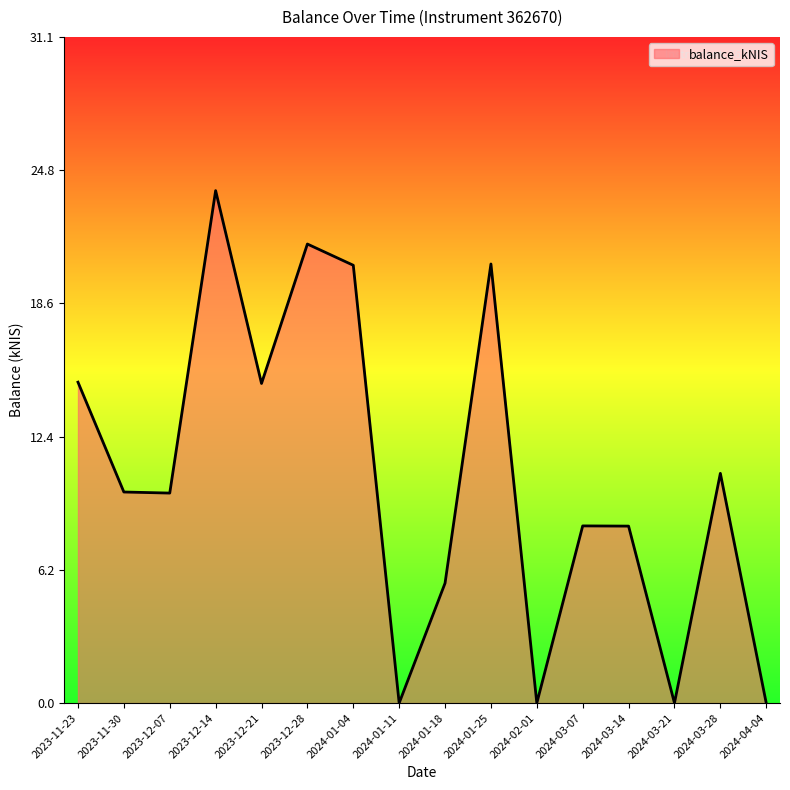

Read the value at 2023-12-28.

21.4